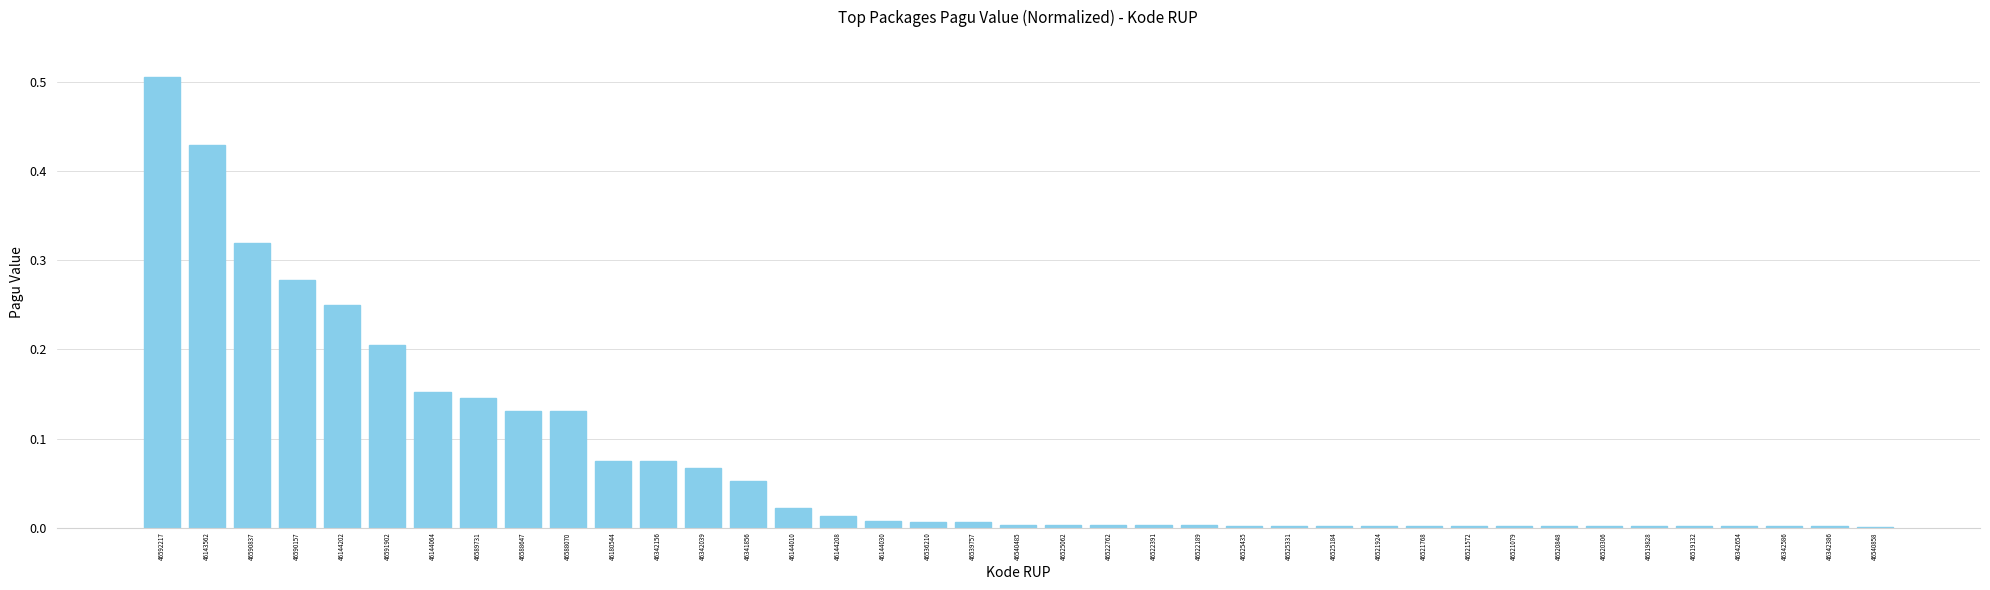

Between 46144208 and 46588070, which is larger?

46588070